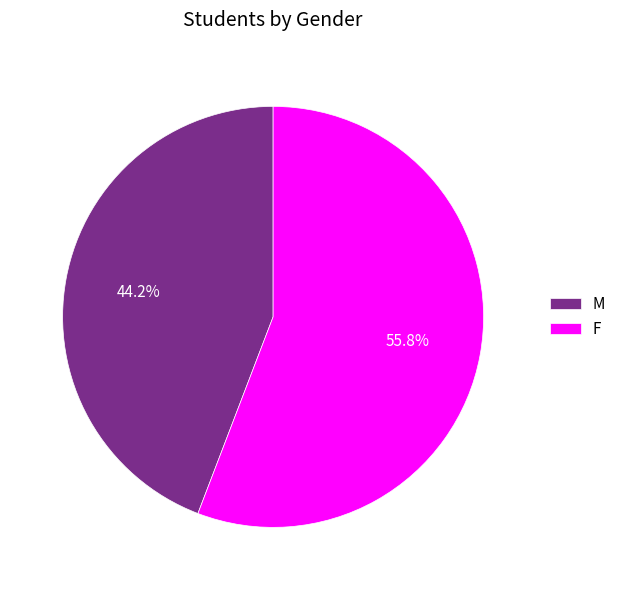

Approximately how many times larger is the value at F compared to M?

1.3